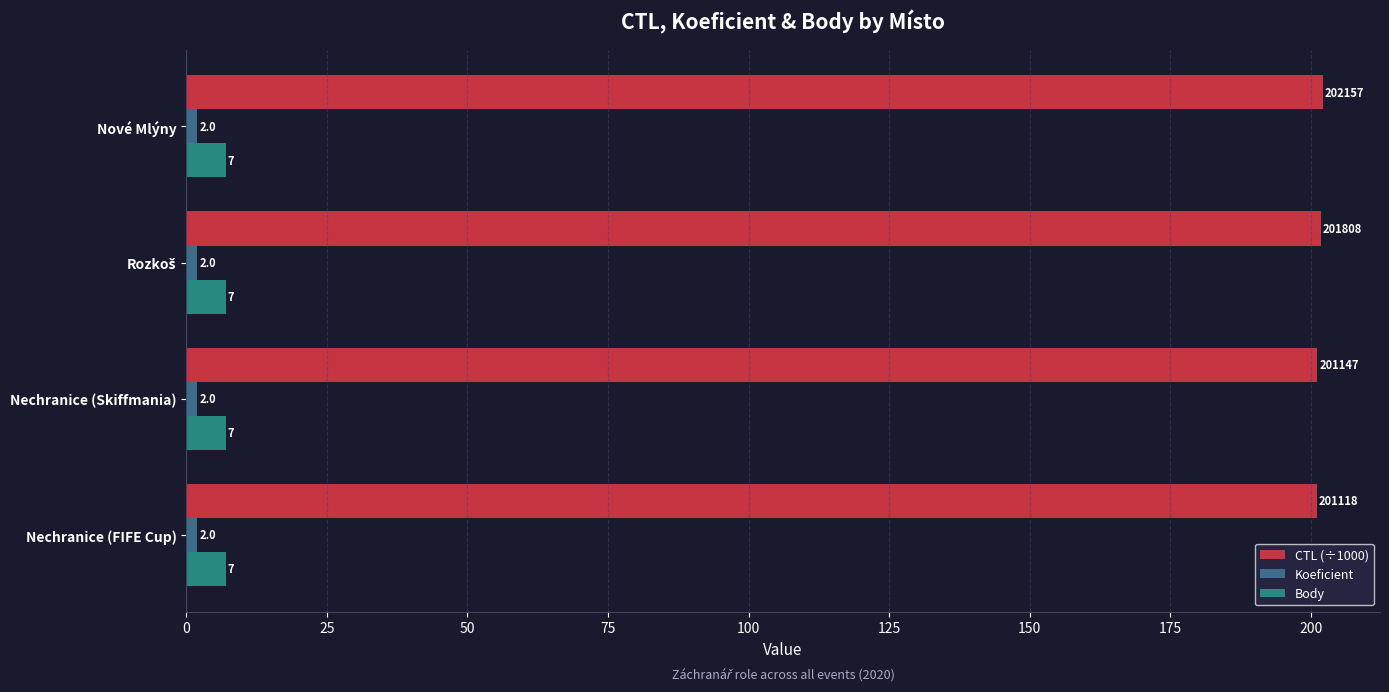

At how many categories does at least one series exceed 143?

4